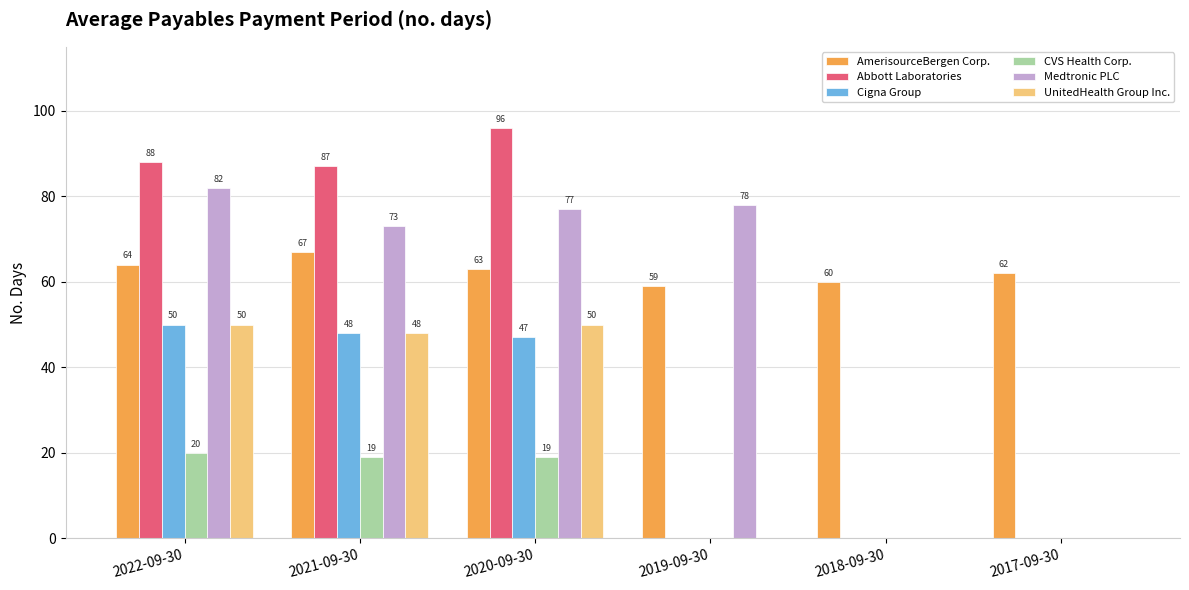

Are the bars grouped side by side (vs. stacked)?

Yes